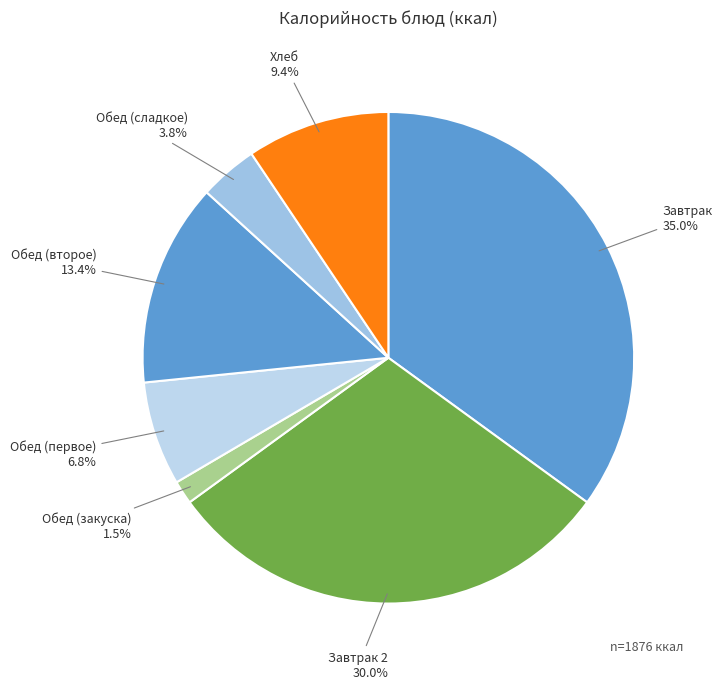

Between Обед (сладкое) and Обед (первое), which is larger?

Обед (первое)